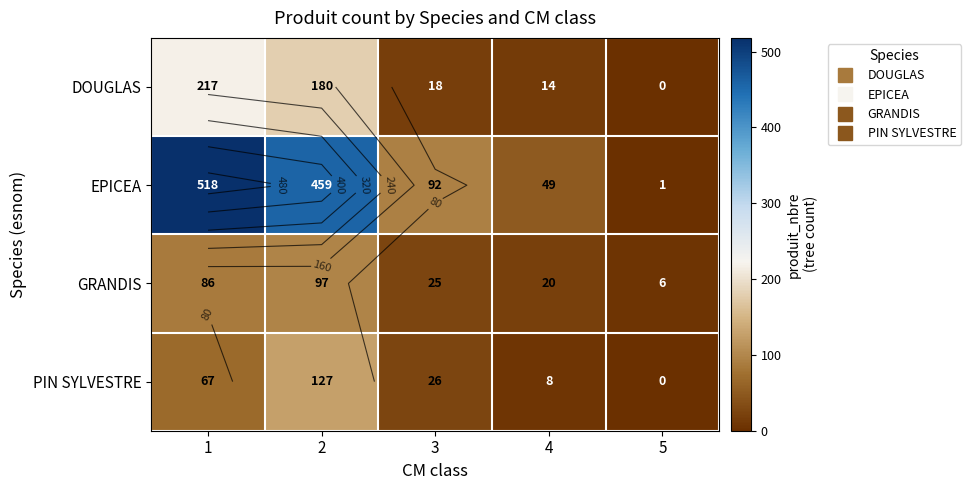

At which label does DOUGLAS first exceed 18?

1